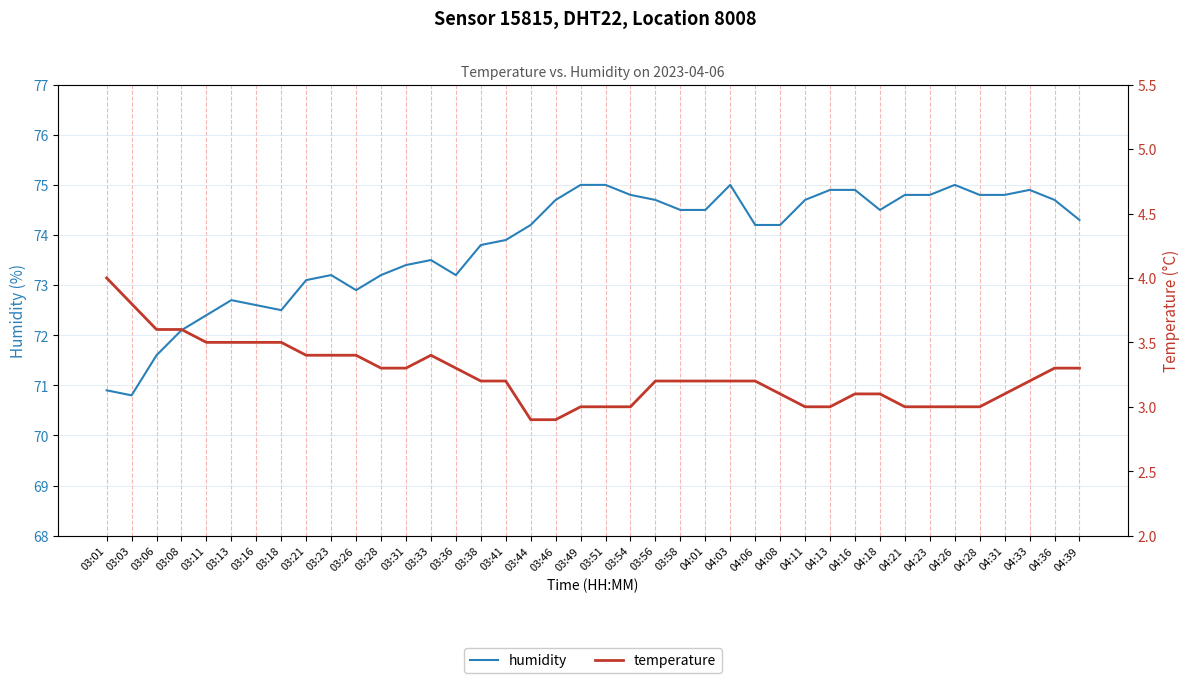

Rank the series at 04:06 from lowest to highest value.

temperature, humidity